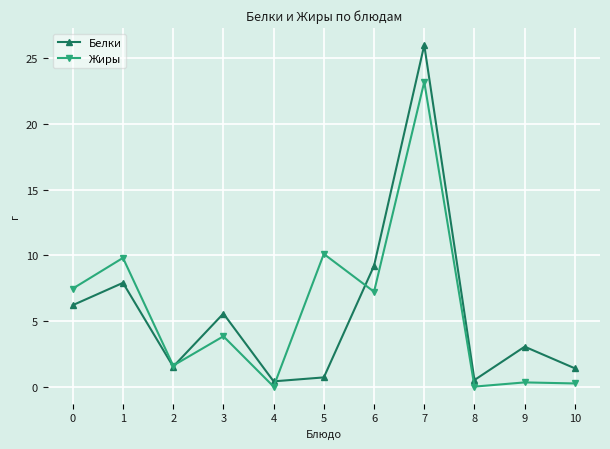

Is it true that Белки equals 3.6 at 0?

False